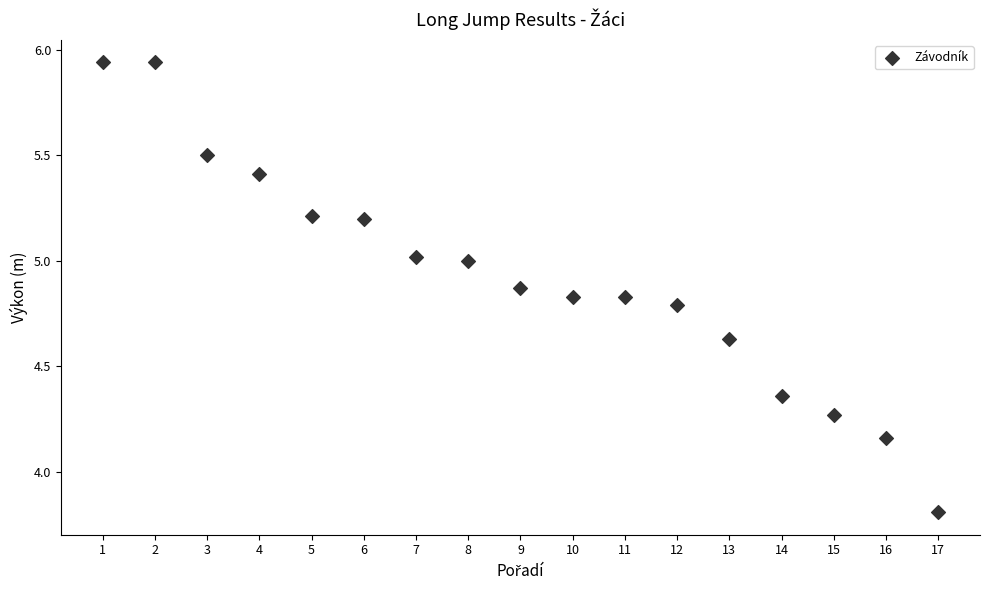

What is the range of X values (max minus min)?

16.0